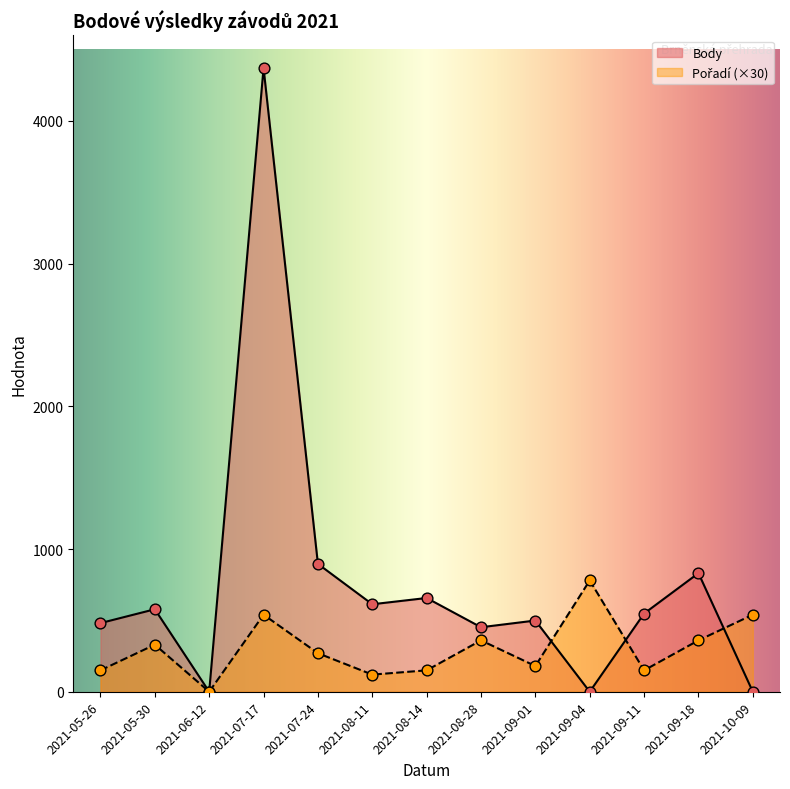

What are all the series names shown in the legend?

Body, Pořadí